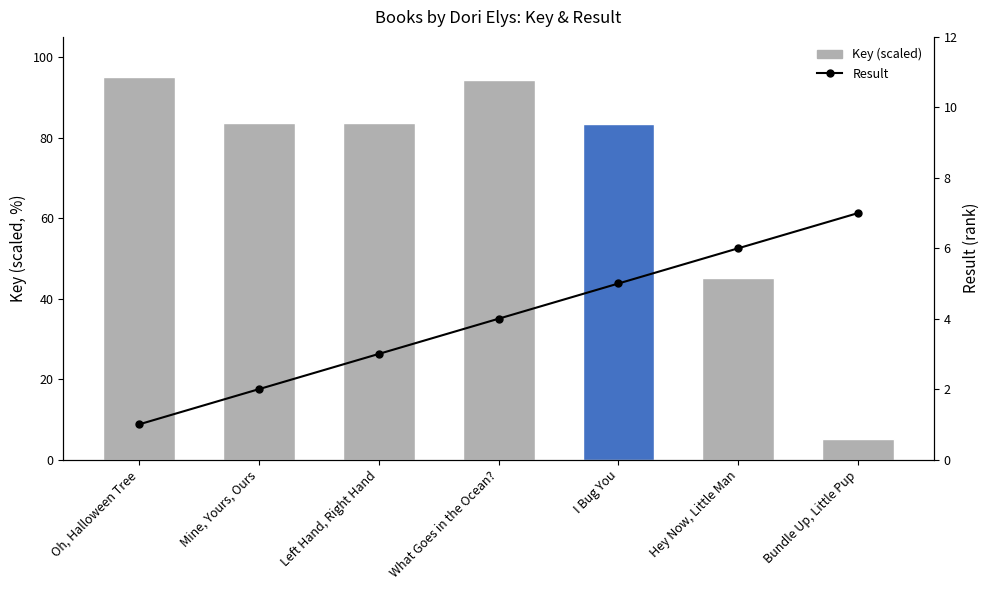

Reading left to right, extract all data points from this chart.

Key (scaled): Oh, Halloween Tree=95.0	Mine, Yours, Ours=83.7	Left Hand, Right Hand=83.7	What Goes in the Ocean?=94.3	I Bug You=83.4	Hey Now, Little Man=45.1	Bundle Up, Little Pup=5.0
Result: Oh, Halloween Tree=1.0	Mine, Yours, Ours=2.0	Left Hand, Right Hand=3.0	What Goes in the Ocean?=4.0	I Bug You=5.0	Hey Now, Little Man=6.0	Bundle Up, Little Pup=7.0